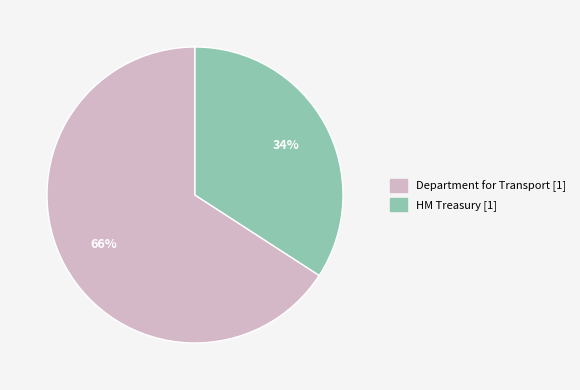

Is there a majority slice in this chart?

Yes